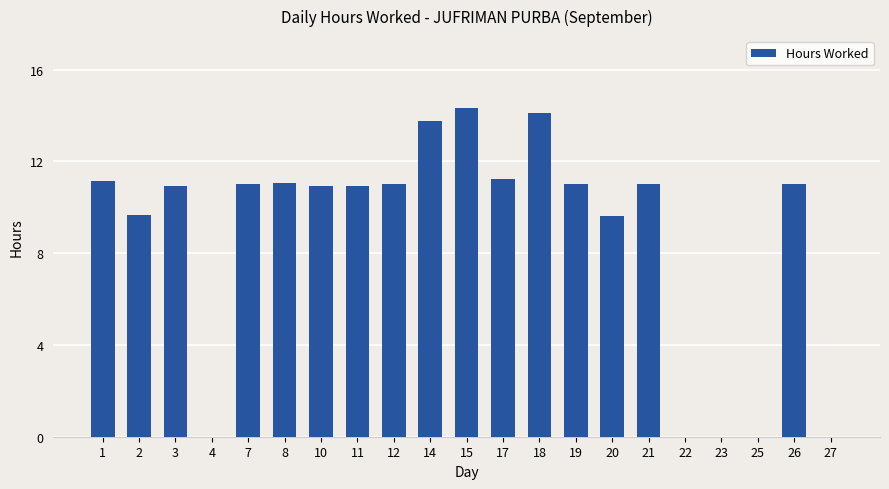

What is the maximum value shown in the chart?

14.3